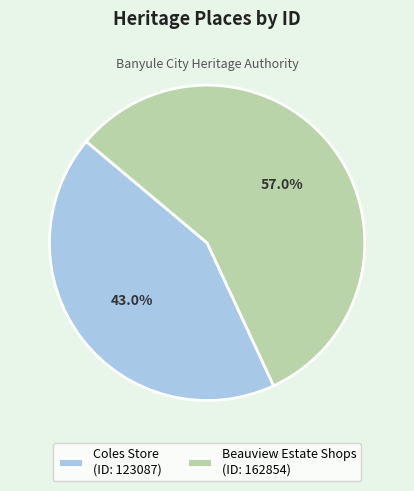

Which has a higher value, Coles Store (ID: 123087) or Beauview Estate Shops (ID: 162854)?

Beauview Estate Shops (ID: 162854)